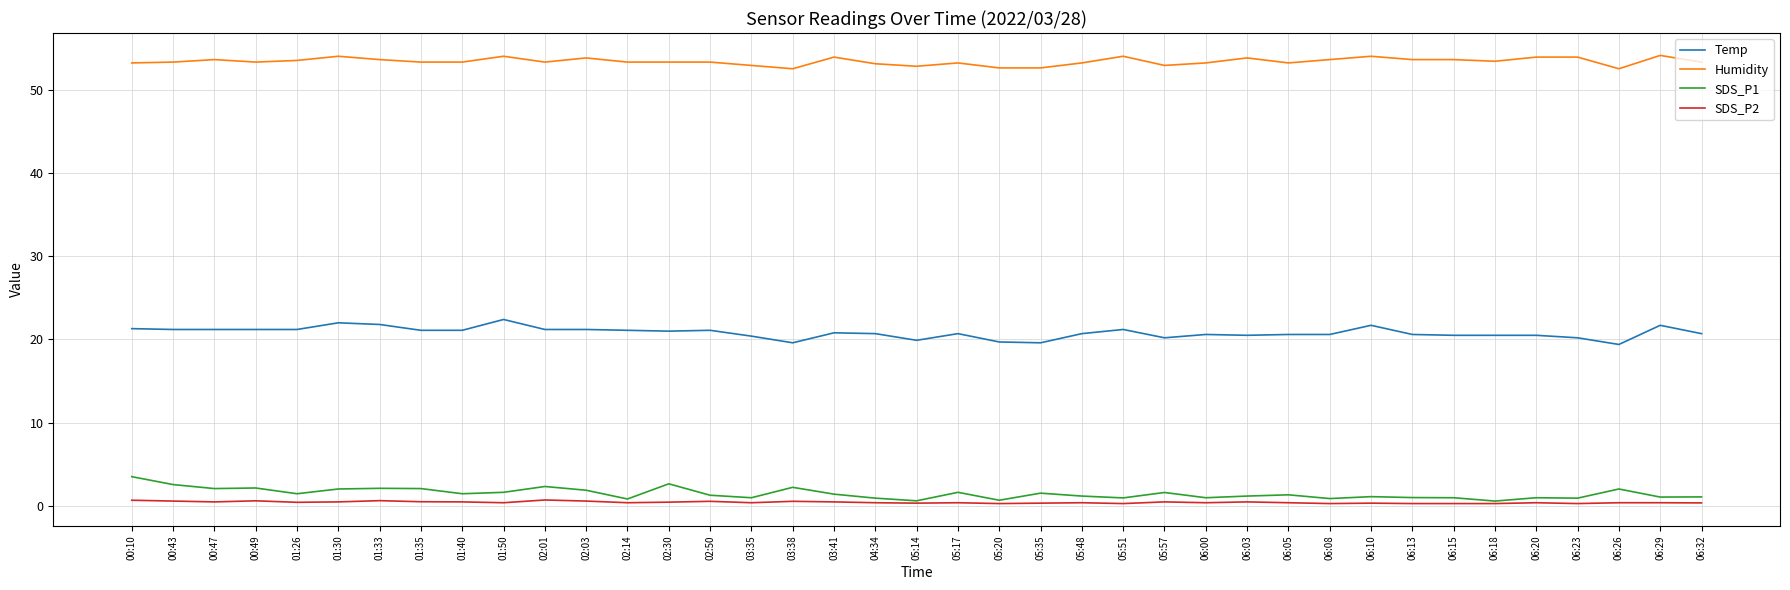

What are all the series names shown in the legend?

Temp, Humidity, SDS_P1, SDS_P2